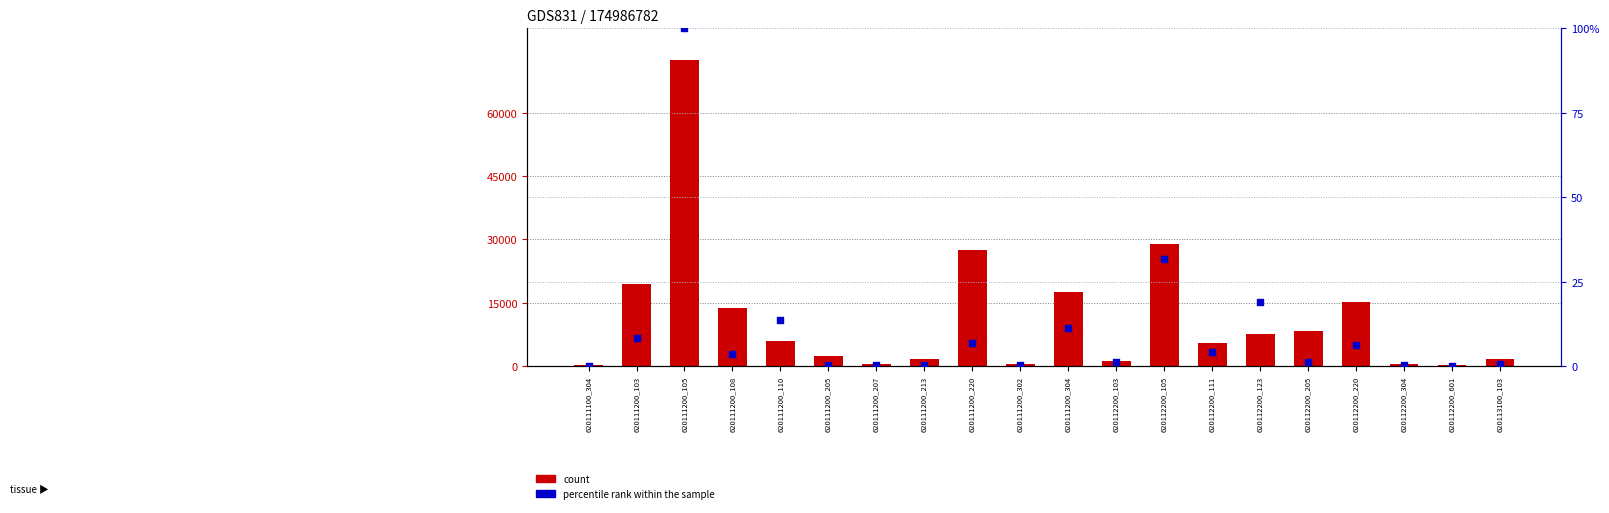

Is the value of percentile rank within the sample at 620112200_304 greater than the value of count at 620112200_123?

No